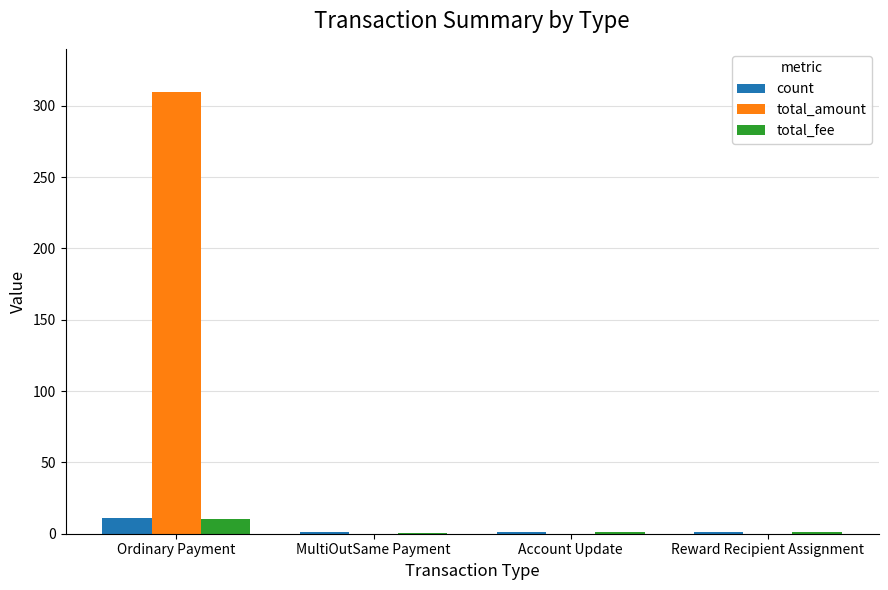

Between Ordinary Payment and Account Update, which series saw the biggest shift?

total_amount